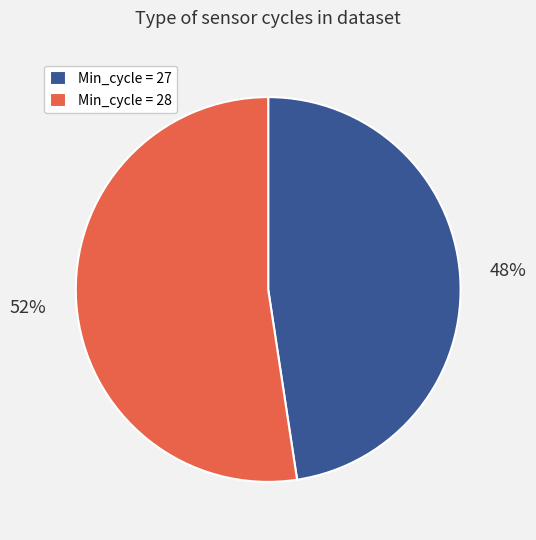

Do Min_cycle = 28 and Min_cycle = 27 together represent more than half of the pie?

Yes